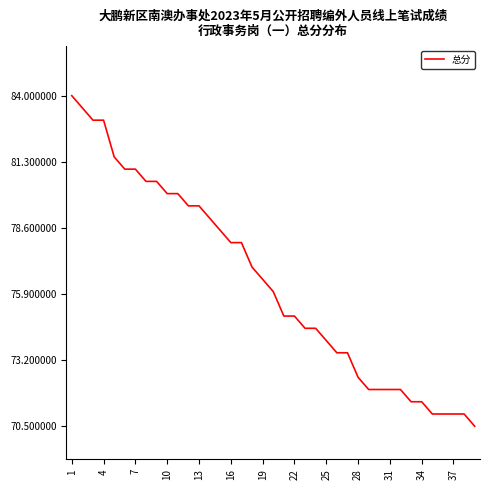

What is the smallest value displayed?

70.5